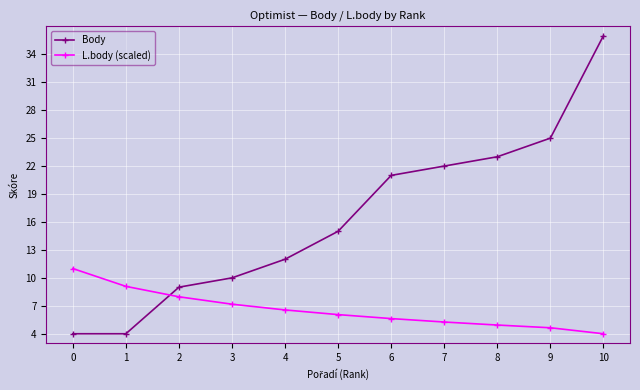

What is the sum of all L.body (scaled) values?

72.3